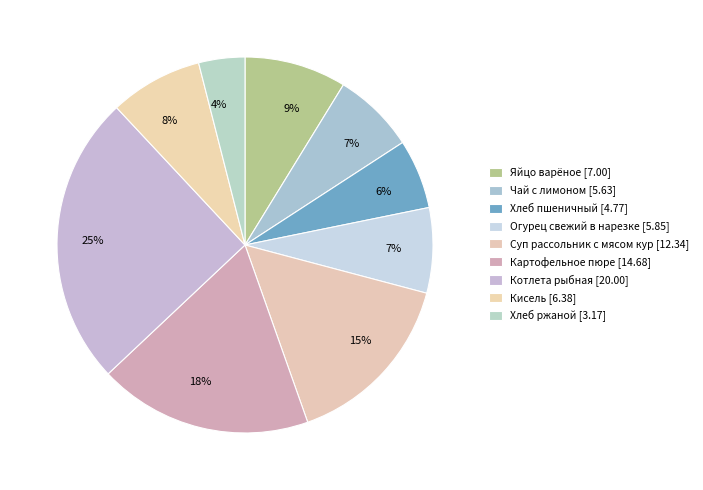

How many segments does this pie chart have?

9